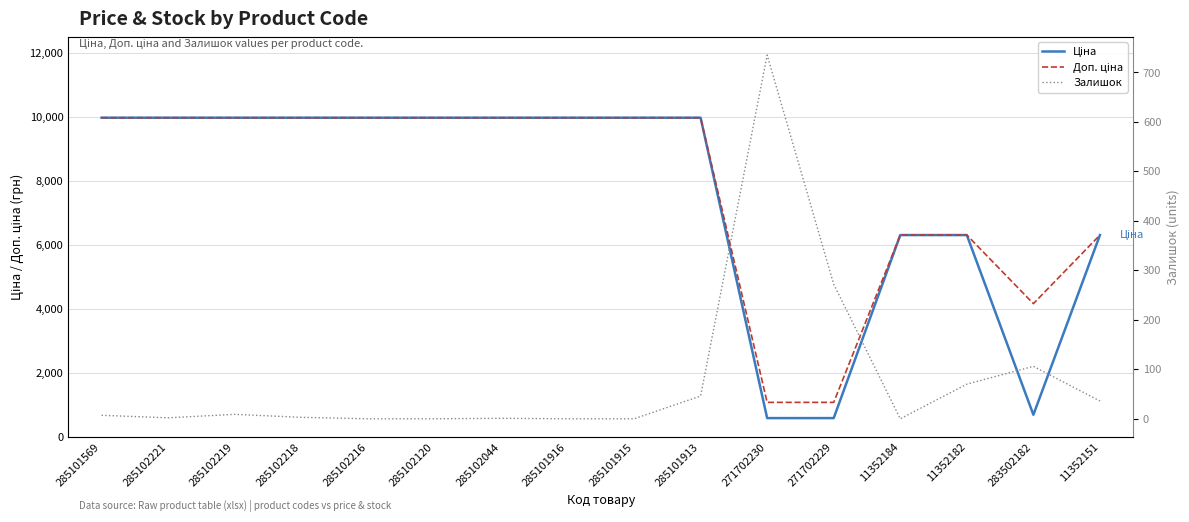

Does the chart display data point markers on the line(s)?

No